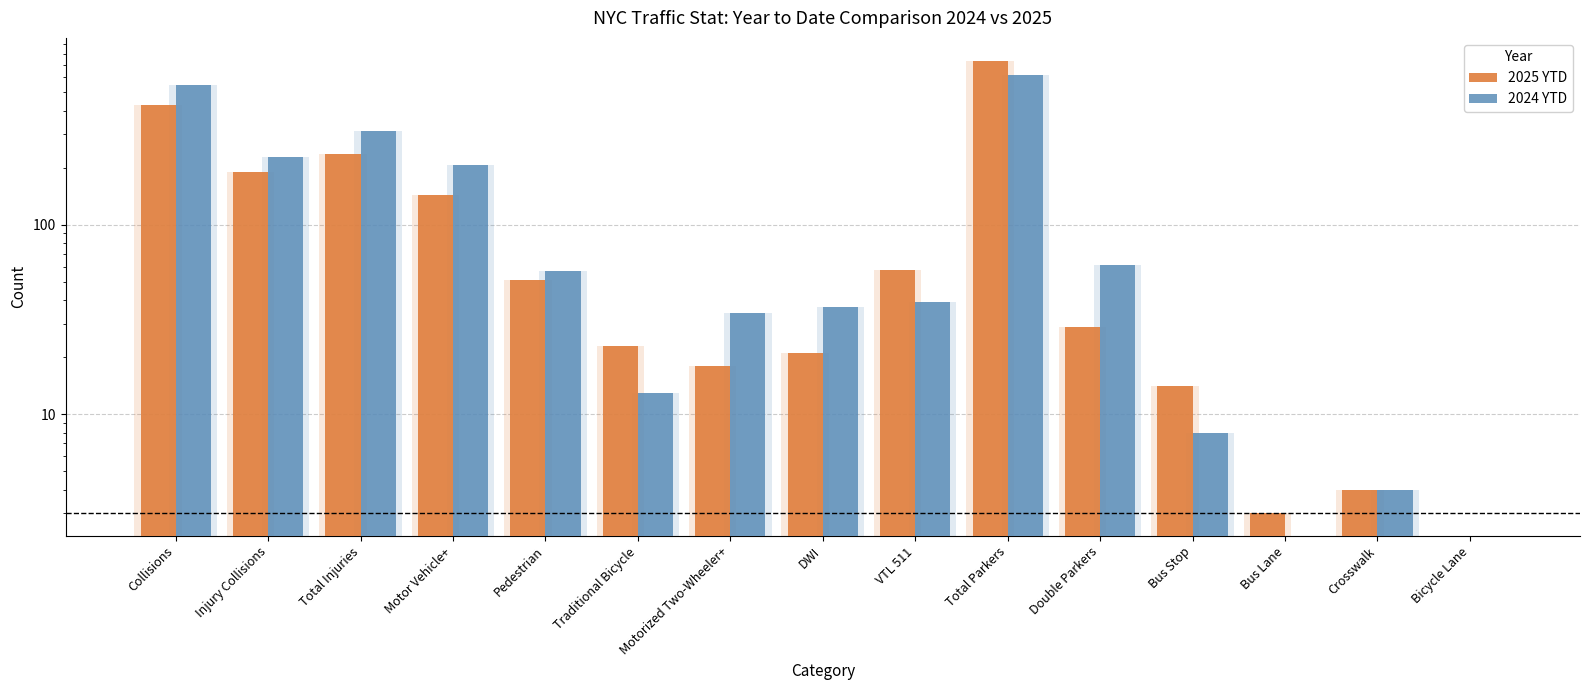

How many data points in 2025 YTD are above 29?

7